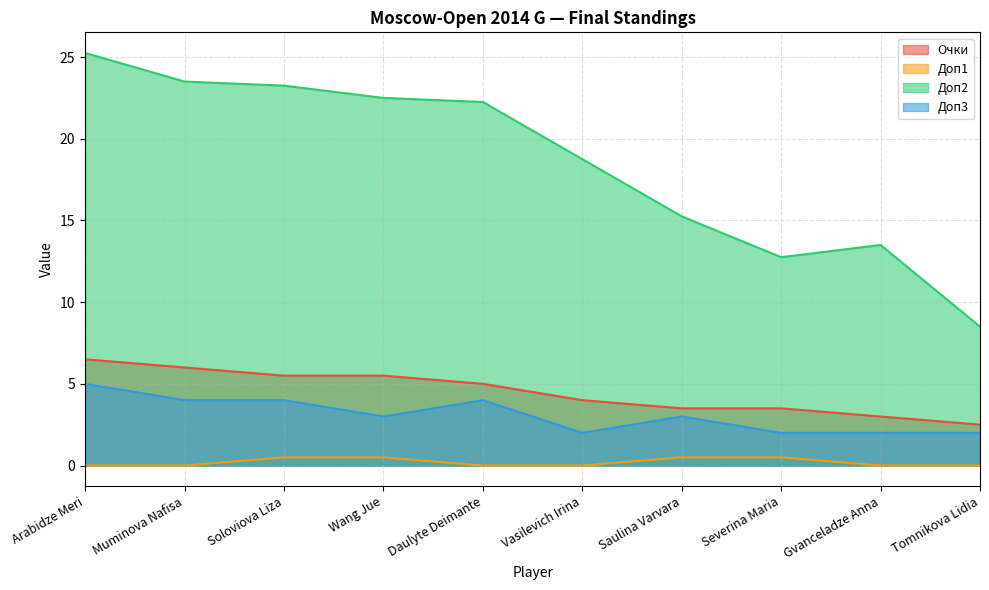

Which series has the largest range (max minus min)?

Доп2